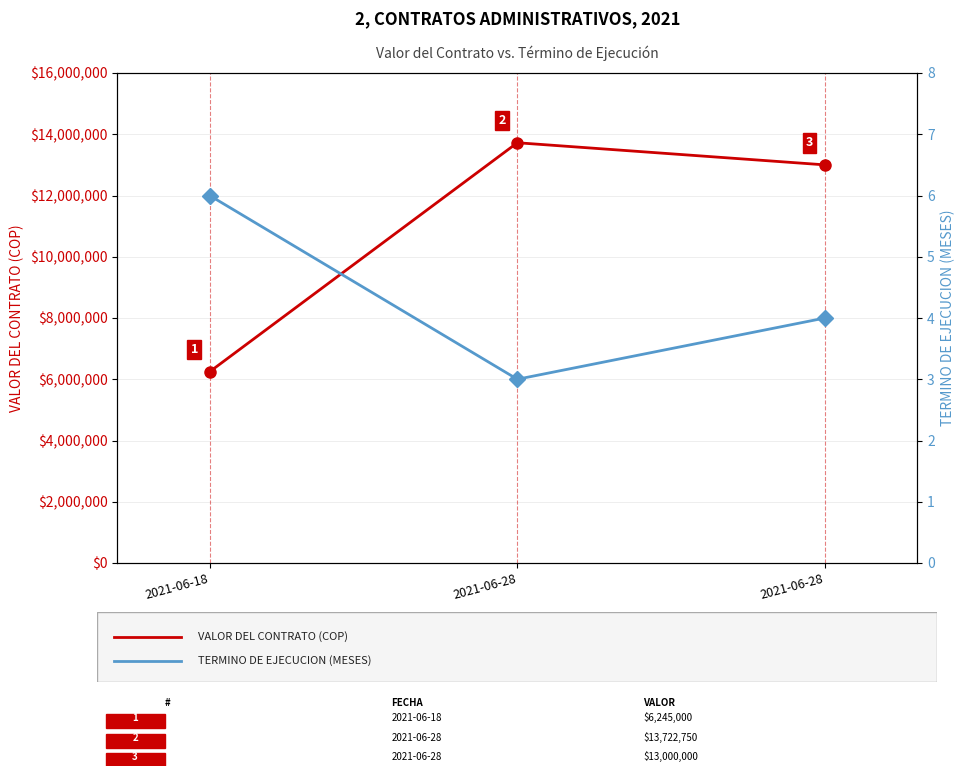

What is the difference between the maximum and minimum values in the VALOR DEL CONTRATO series?

7477750